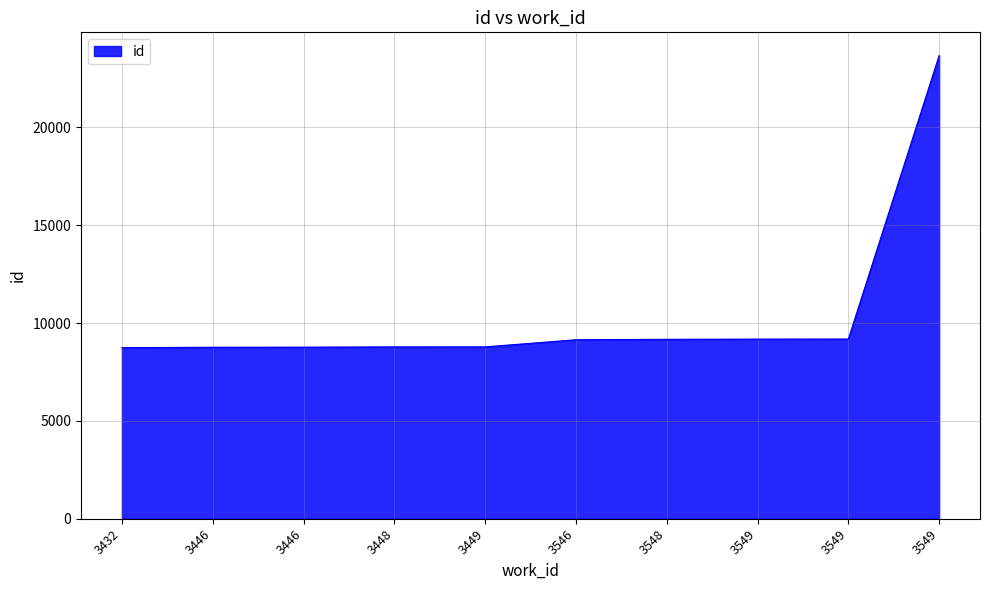

Is this an area chart (filled region under the line)?

Yes